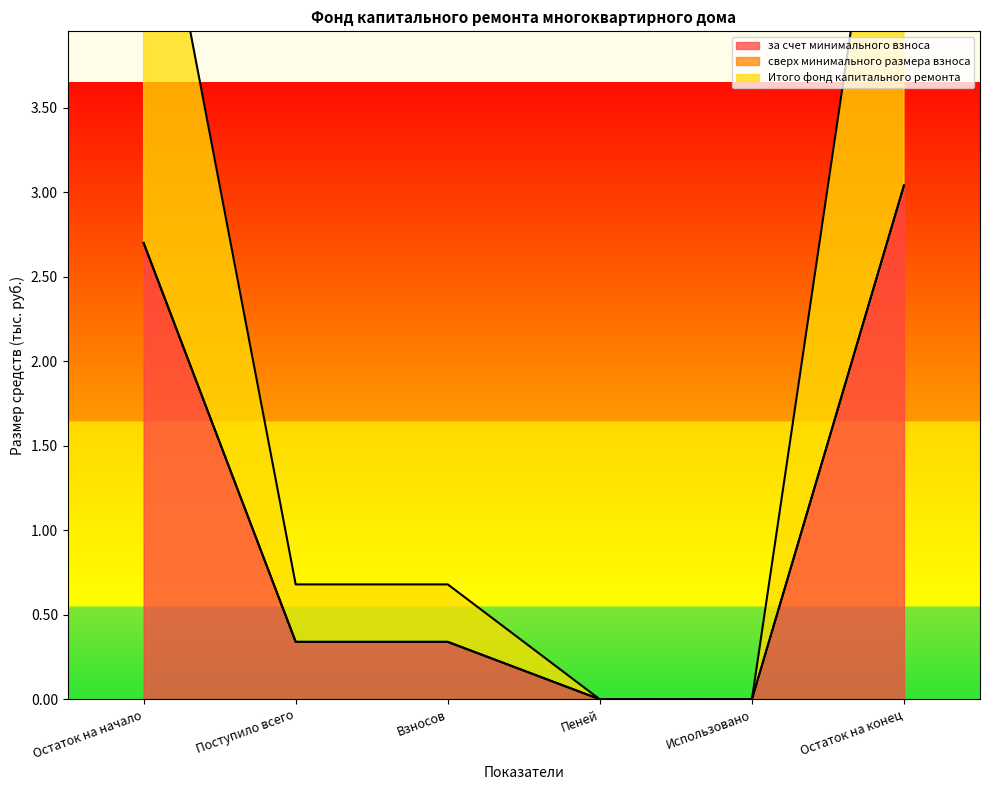

Does the chart have visible grid lines?

No